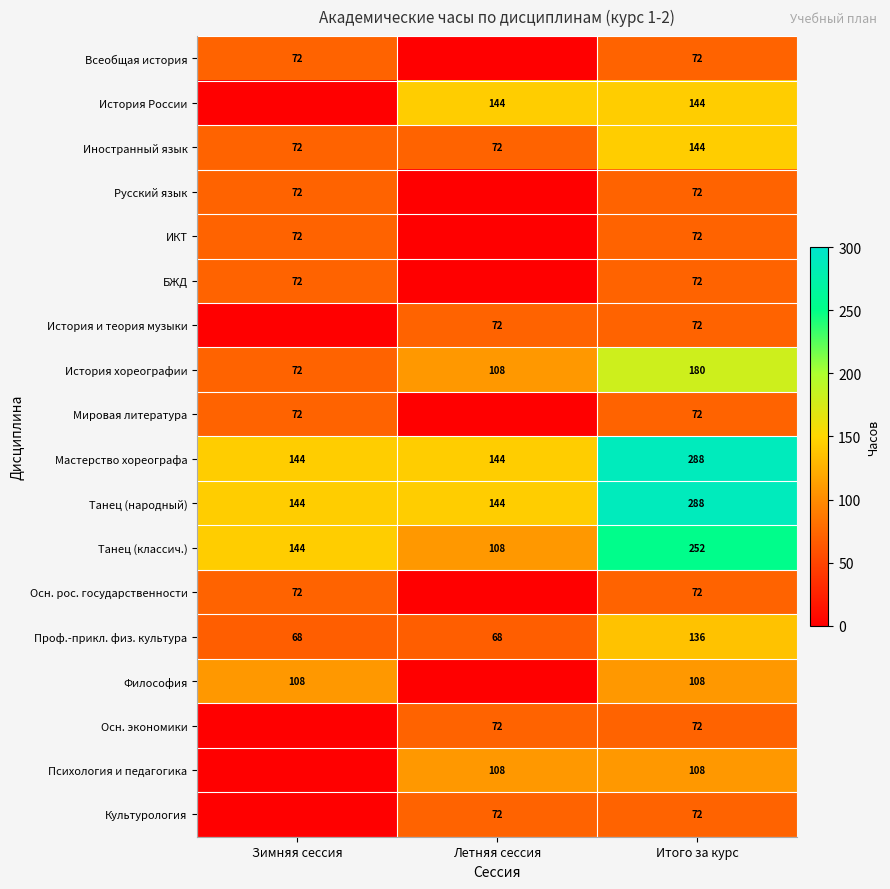

What is the difference between the maximum and minimum values in the Танец (классич.) series?

144